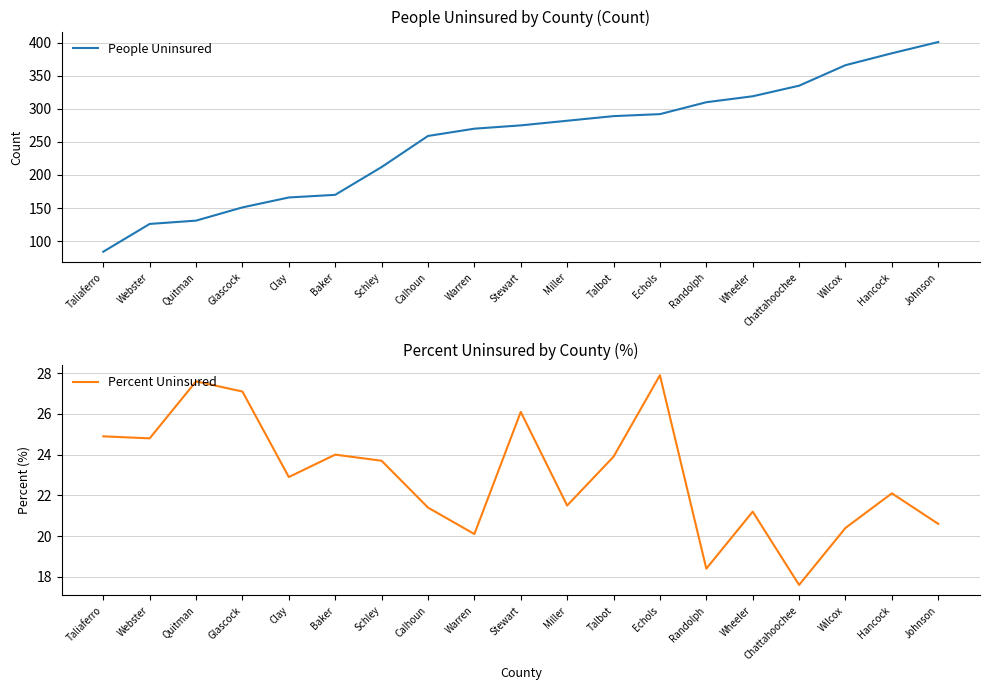

What position from the right is Talbot?

8